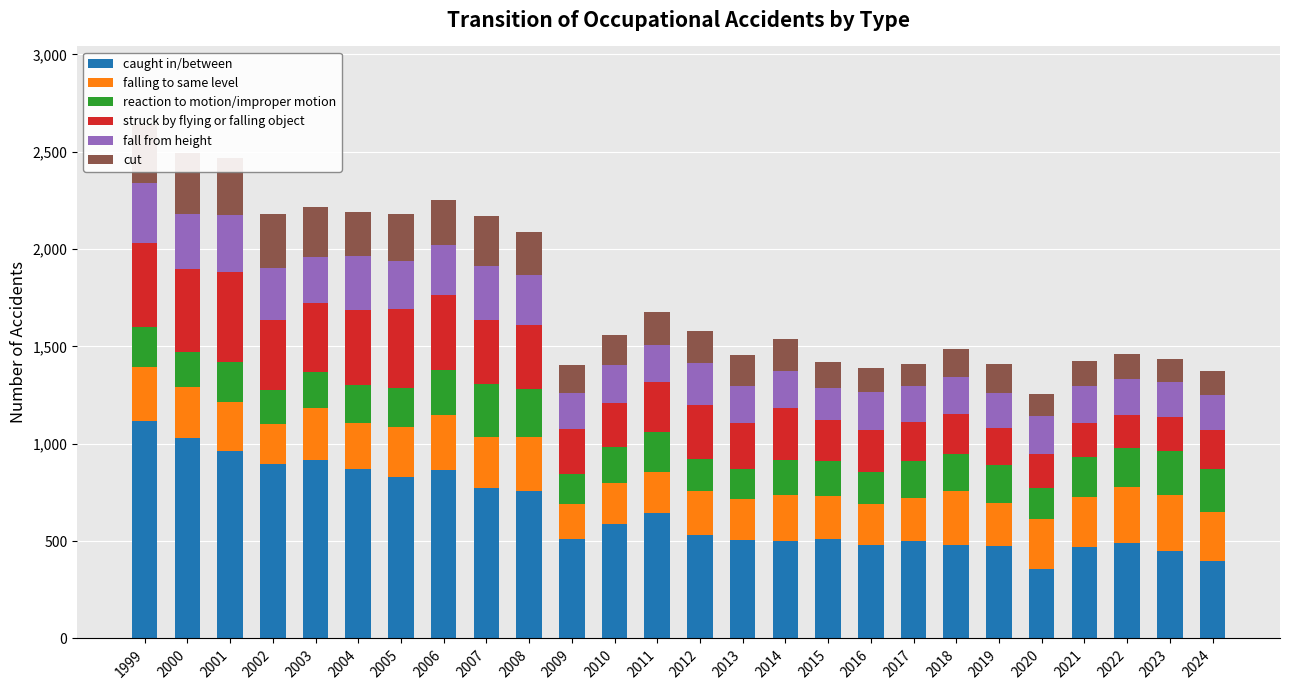

What is the smallest value displayed?

112